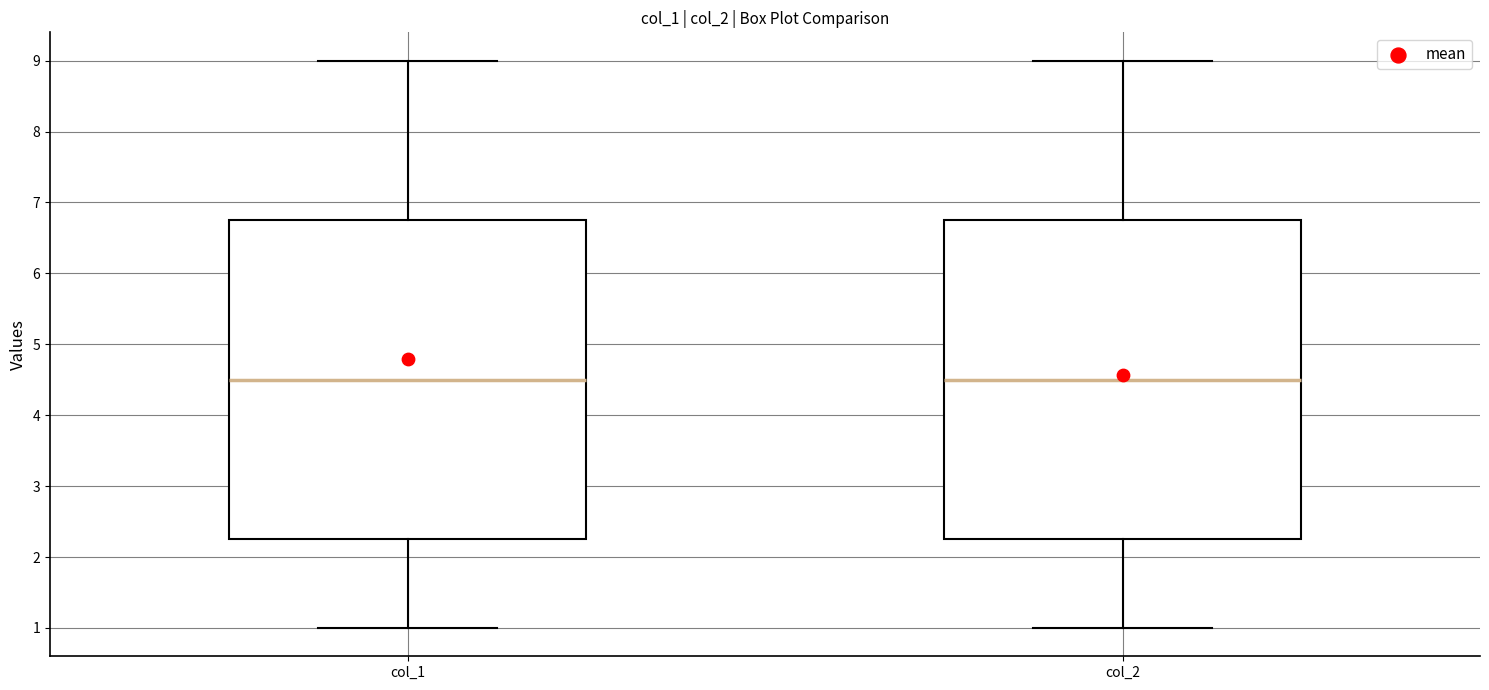

Reading left to right, read every box against the y-axis: the position of its median line, the range the box covers, and the ends of its whiskers. The values are not printed on the chart, so give them approximately, as read against the axis.

col_1: median 4.5, box 2.3 to 6.8, whiskers 1.0 to 9.0
col_2: median 4.5, box 2.3 to 6.8, whiskers 1.0 to 9.0